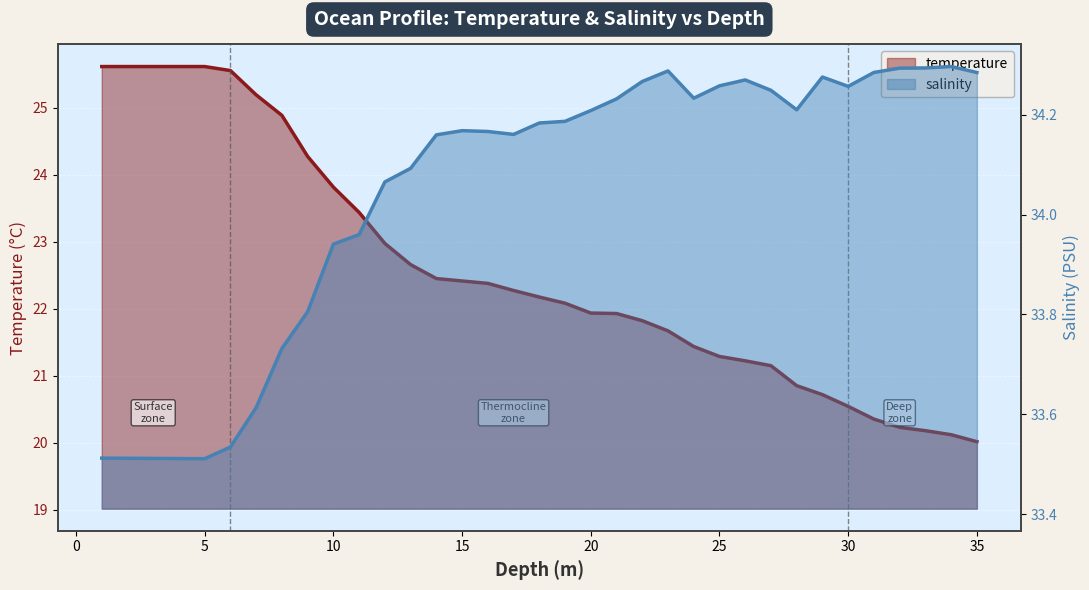

True or false: temperature has more than 1 points higher than both neighbors.

False